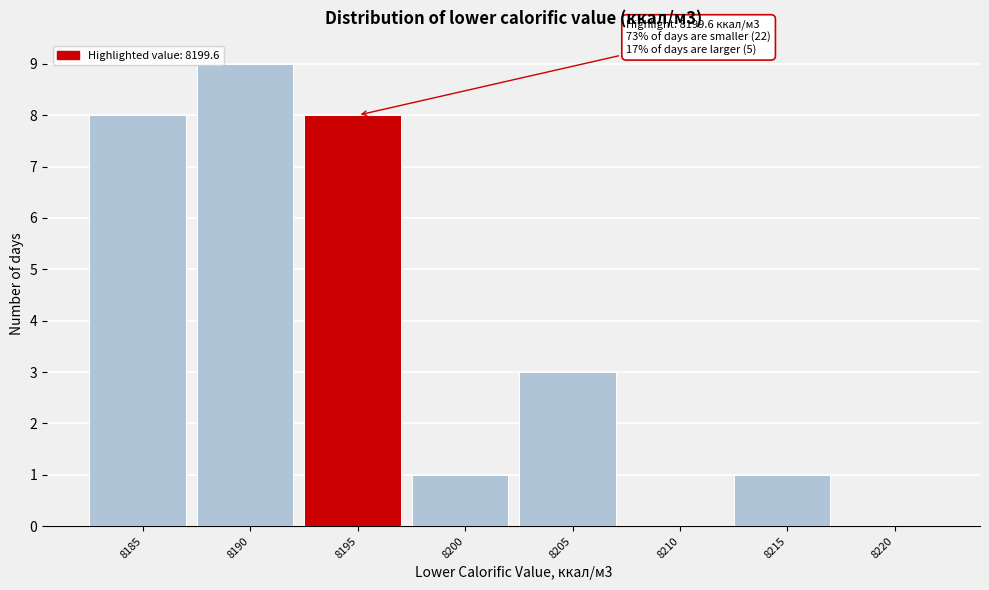

Reading right to left, extract all data points from this chart.

8220=0	8215=1	8210=0	8205=3	8200=1	8195=8	8190=9	8185=8